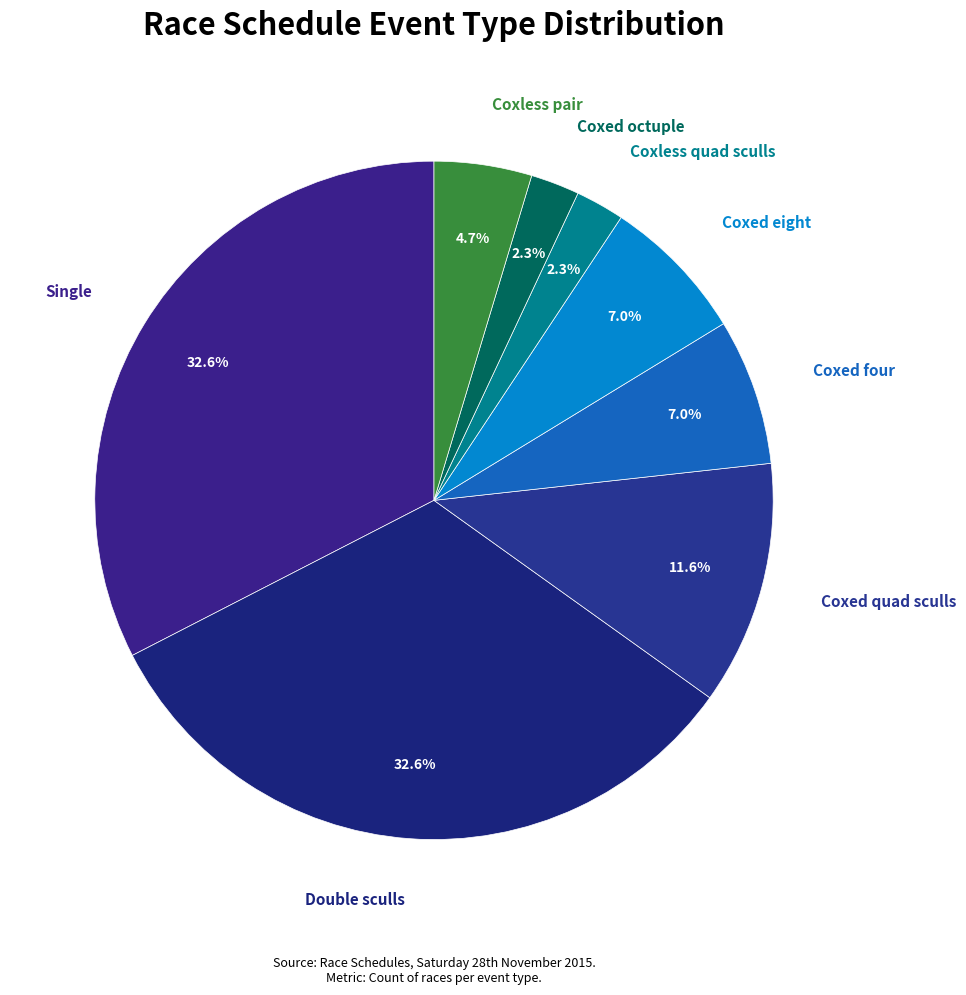

How many segments does this pie chart have?

8